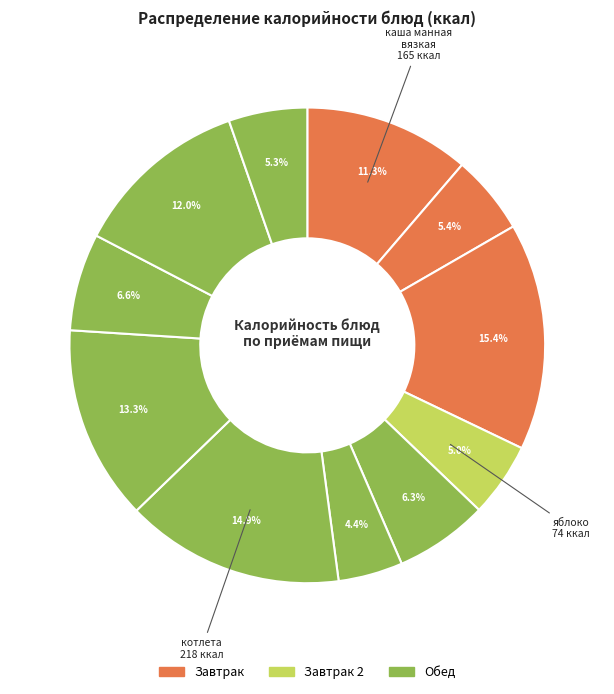

Does any single category account for the majority?

No